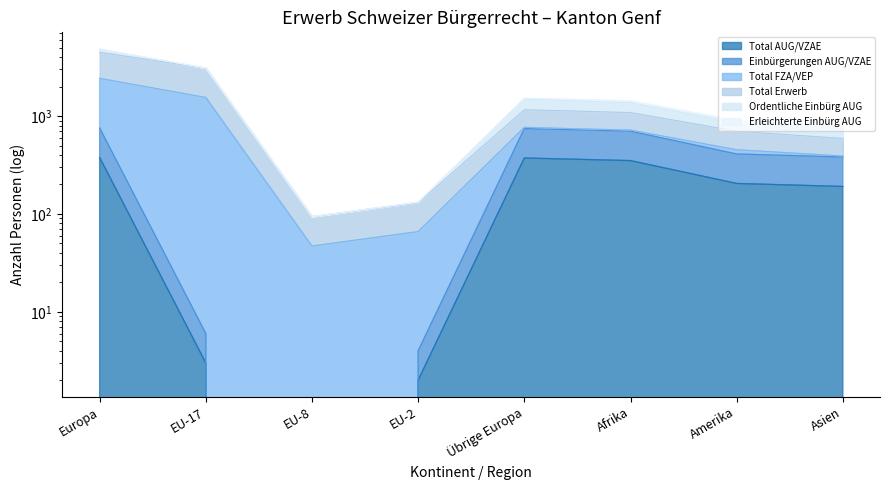

Count the number of categories in the chart.

8